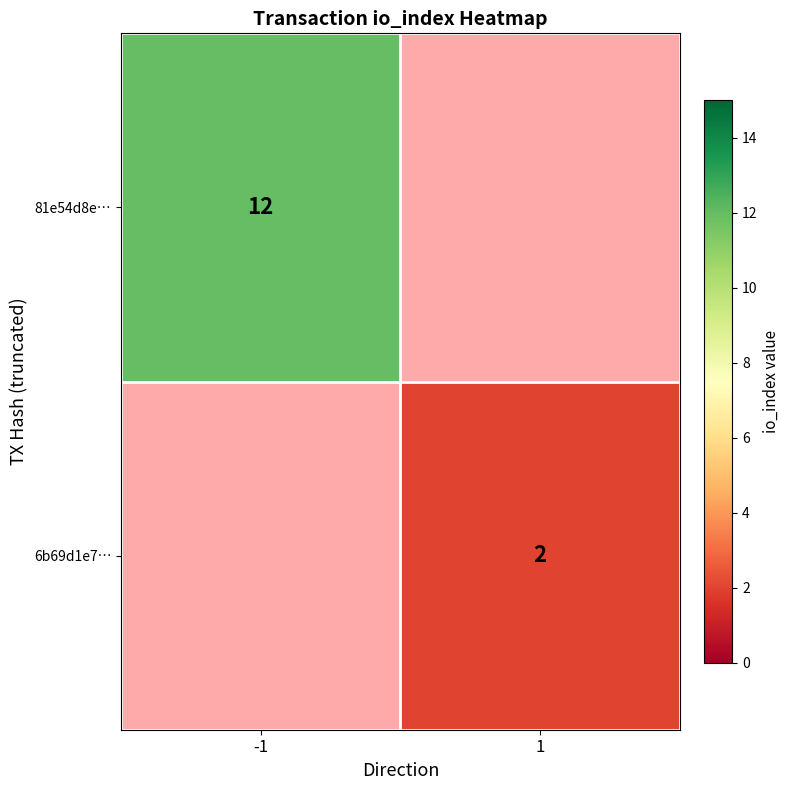

The value of 81e54d8e… at -1 is 6. True or false?

False